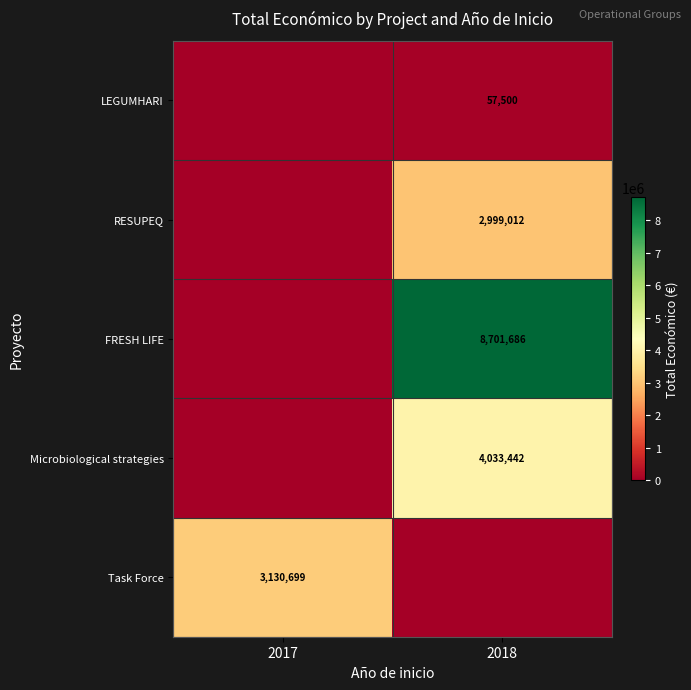

The value of FRESH LIFE at 2018 is 8701686. True or false?

True